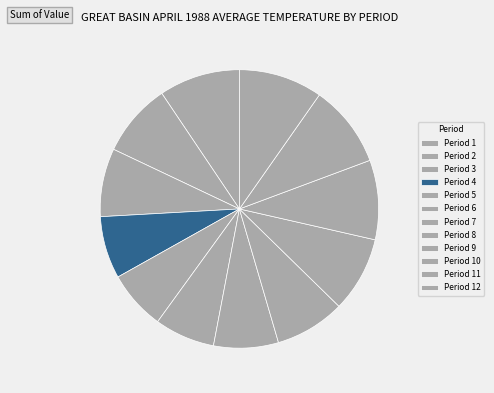

Rank the categories by value from lowest to highest.

Period 5, Period 6, Period 4, Period 7, Period 3, Period 8, Period 2, Period 9, Period 10, Period 1, Period 11, Period 12